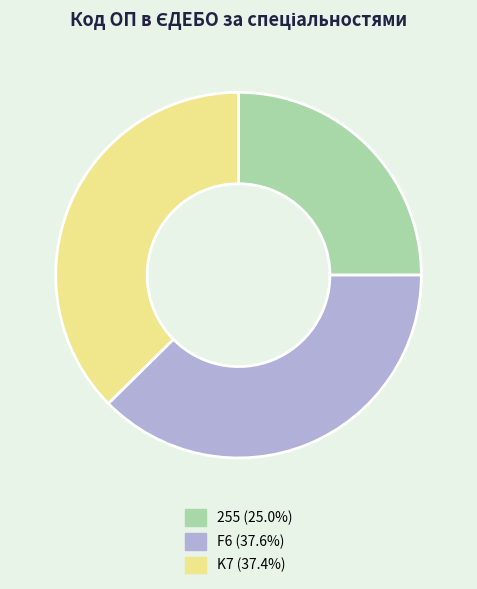

Approximately how many times larger is the value at 255 compared to F6?

0.7